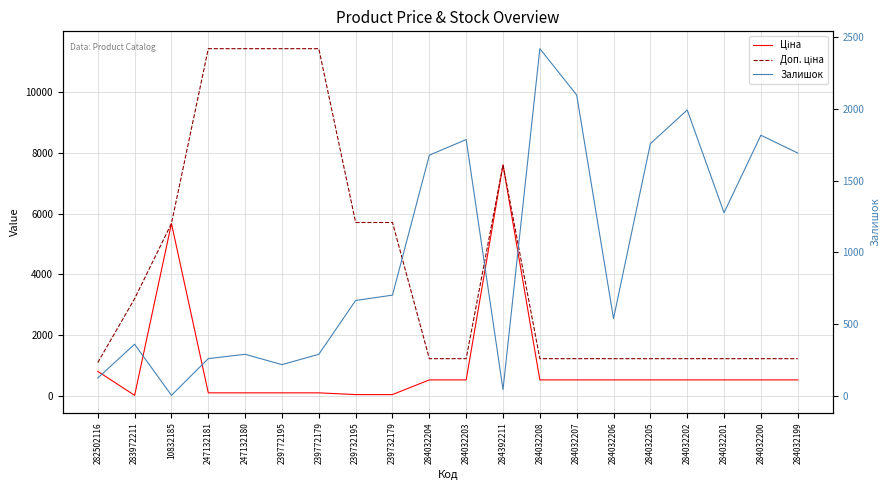

What is the label of the 3rd point from the left?

10832185